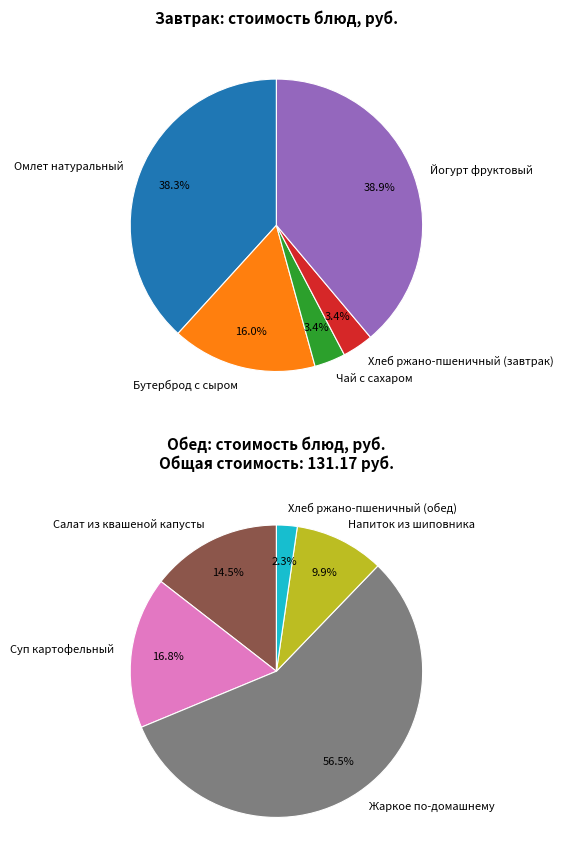

Combined, do Напиток из шиповника and Омлет натуральный account for over 50%?

No